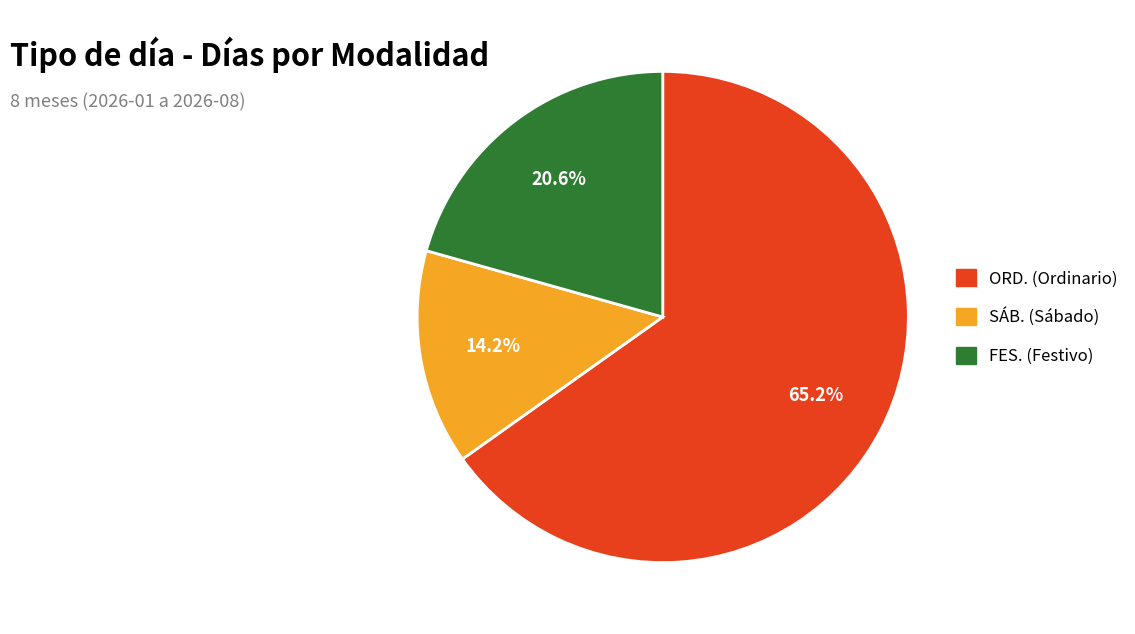

Does any single category account for the majority?

Yes